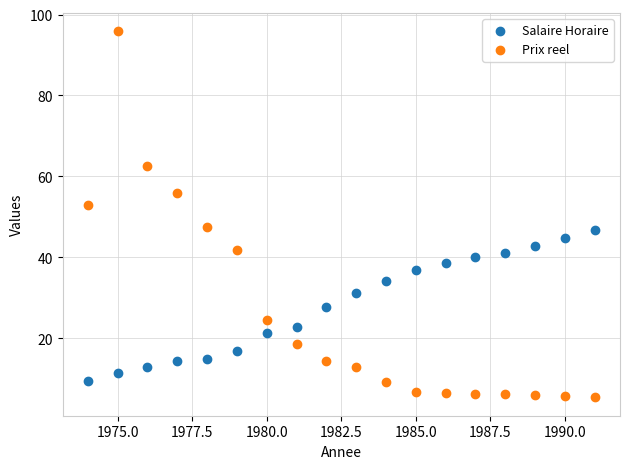

Which series has the largest Y range (max minus min)?

Prix reel